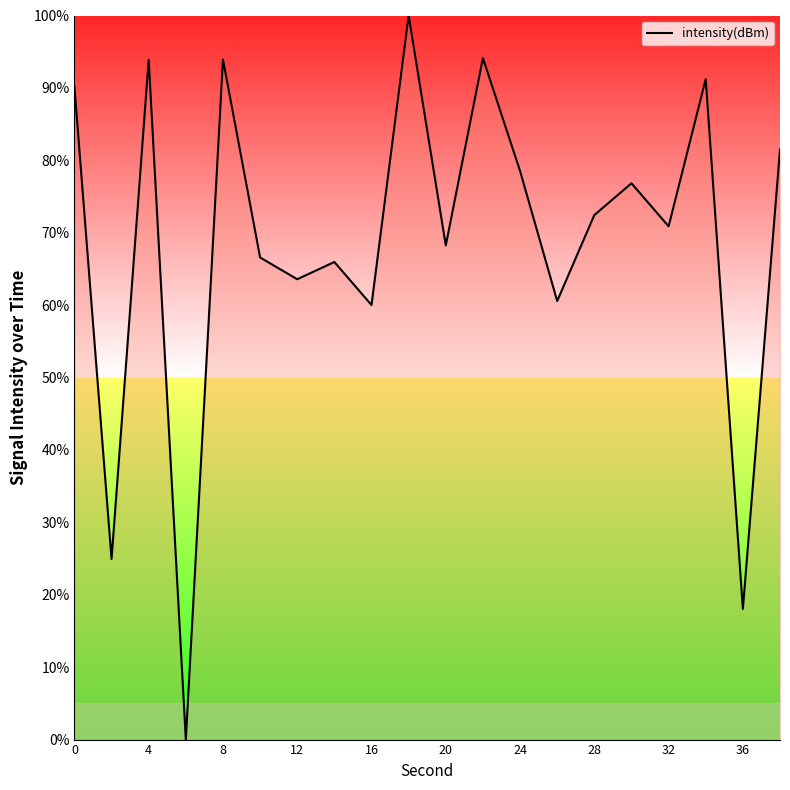

What is the difference between the maximum and minimum values?

100.0